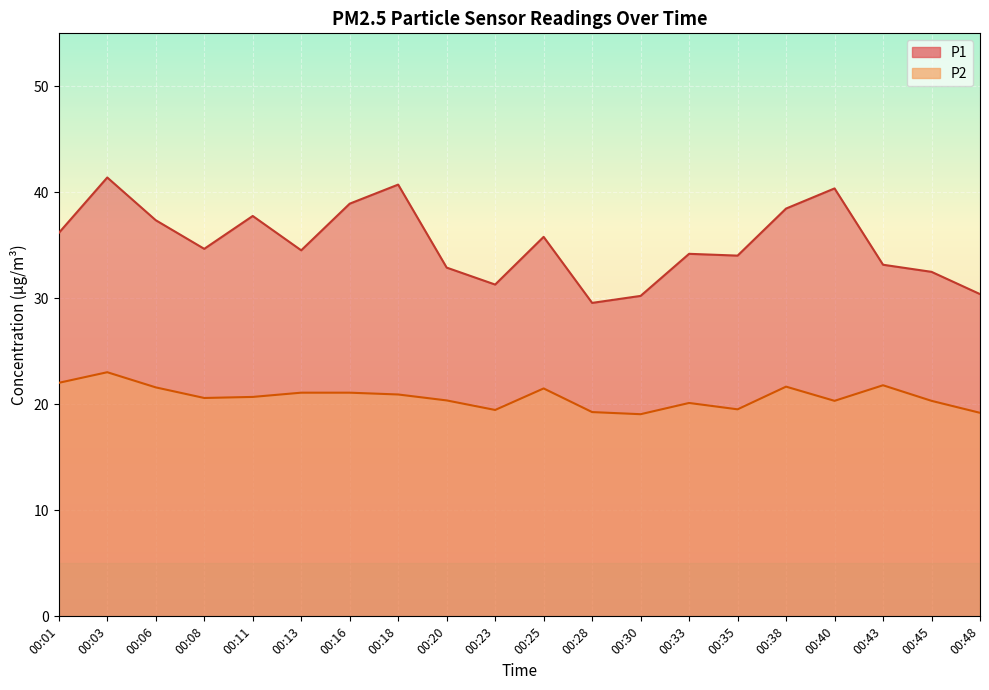

At which category is the sum across all series the highest?

00:03